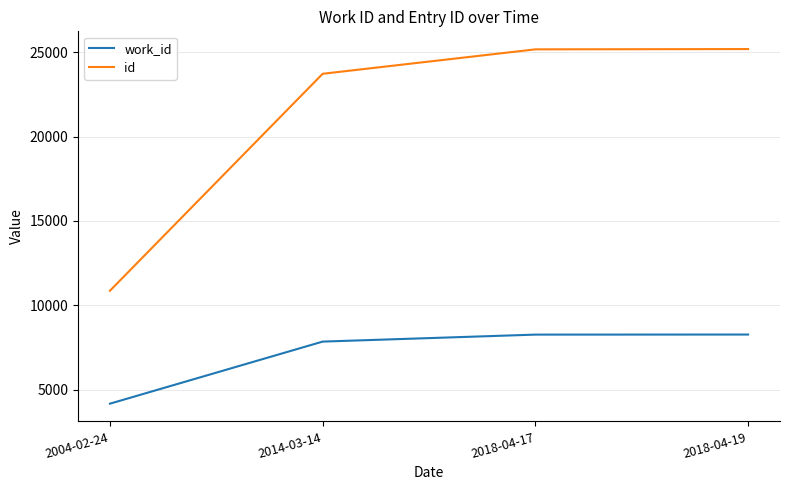

True or false: id and work_id cross at least once.

False